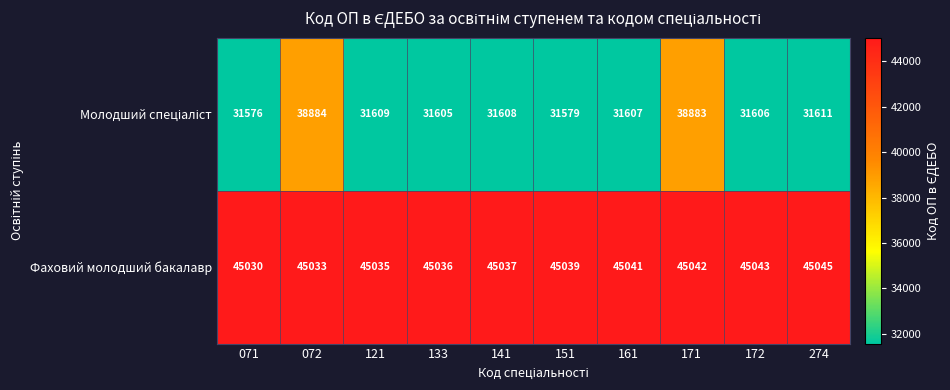

What is the difference between the second highest and minimum values in the Фаховий молодший бакалавр series?

13